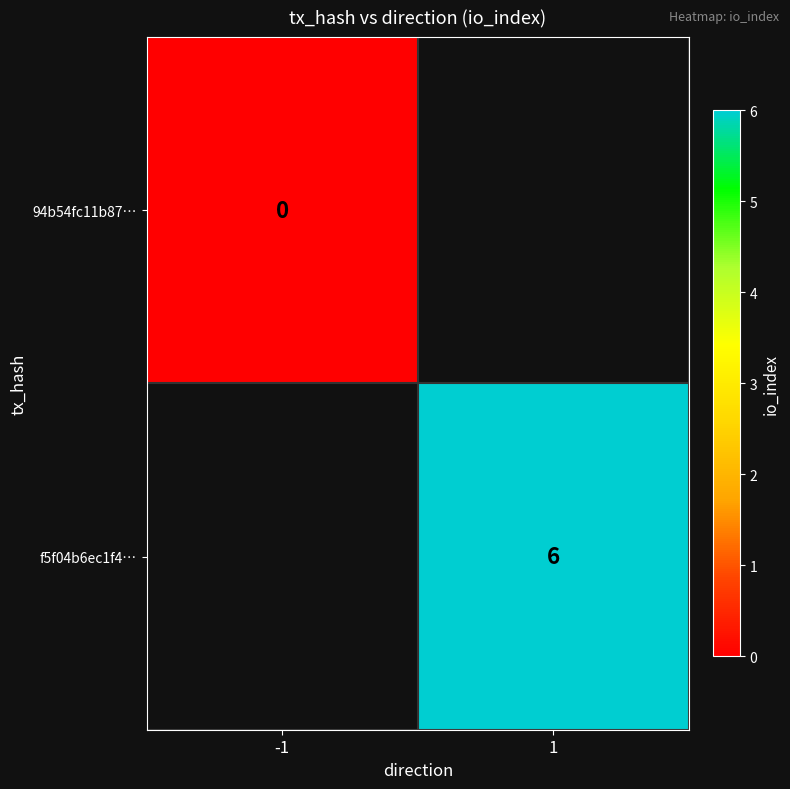

The f5f04b6ec1f4… series shows 4 at 1. True or false?

False